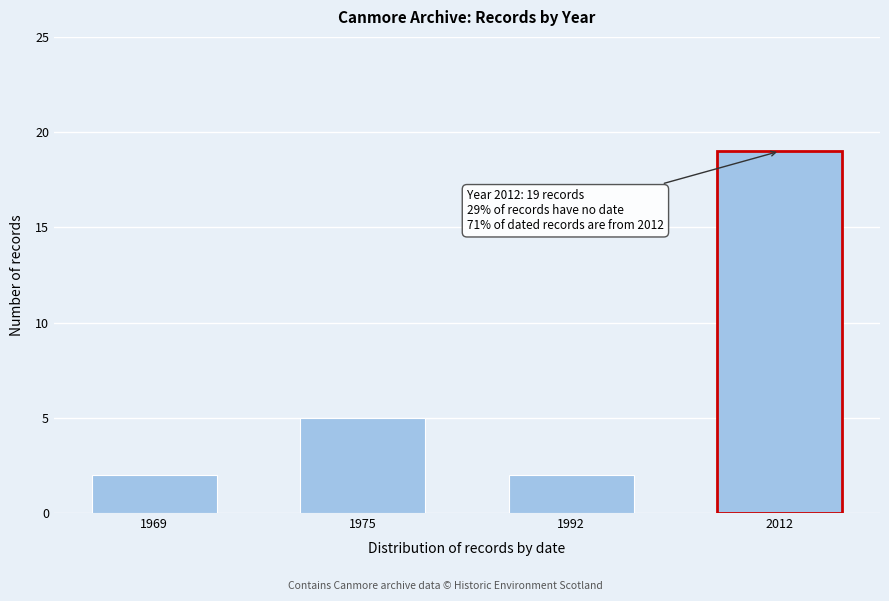

Reading left to right, transcribe all the data shown in this chart.

1969=2	1975=5	1992=2	2012=19